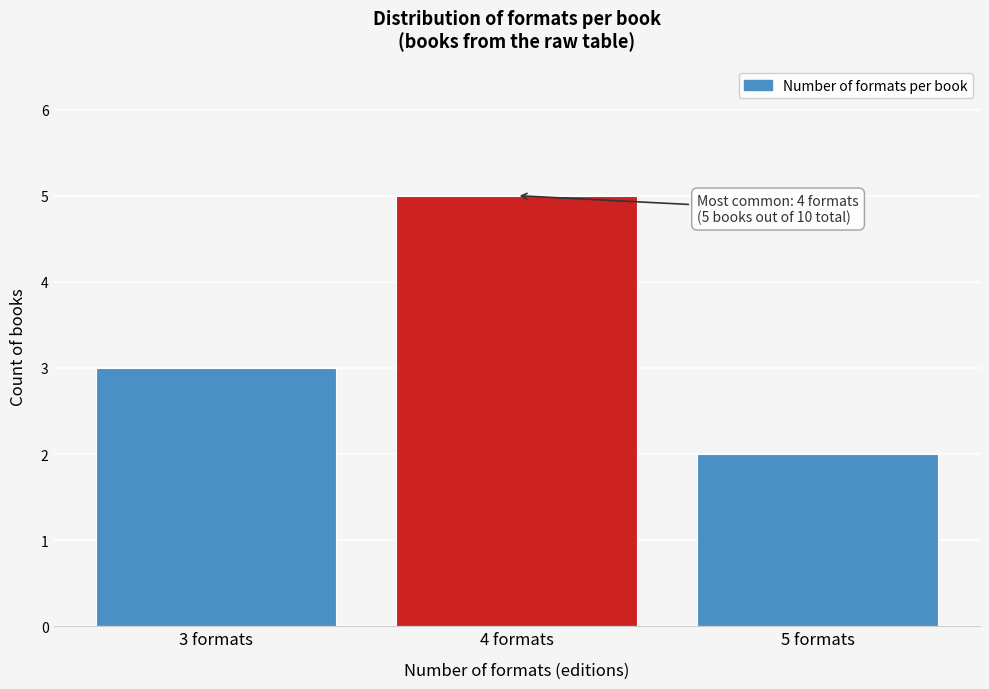

Reading left to right, extract all data points from this chart.

3	5	2